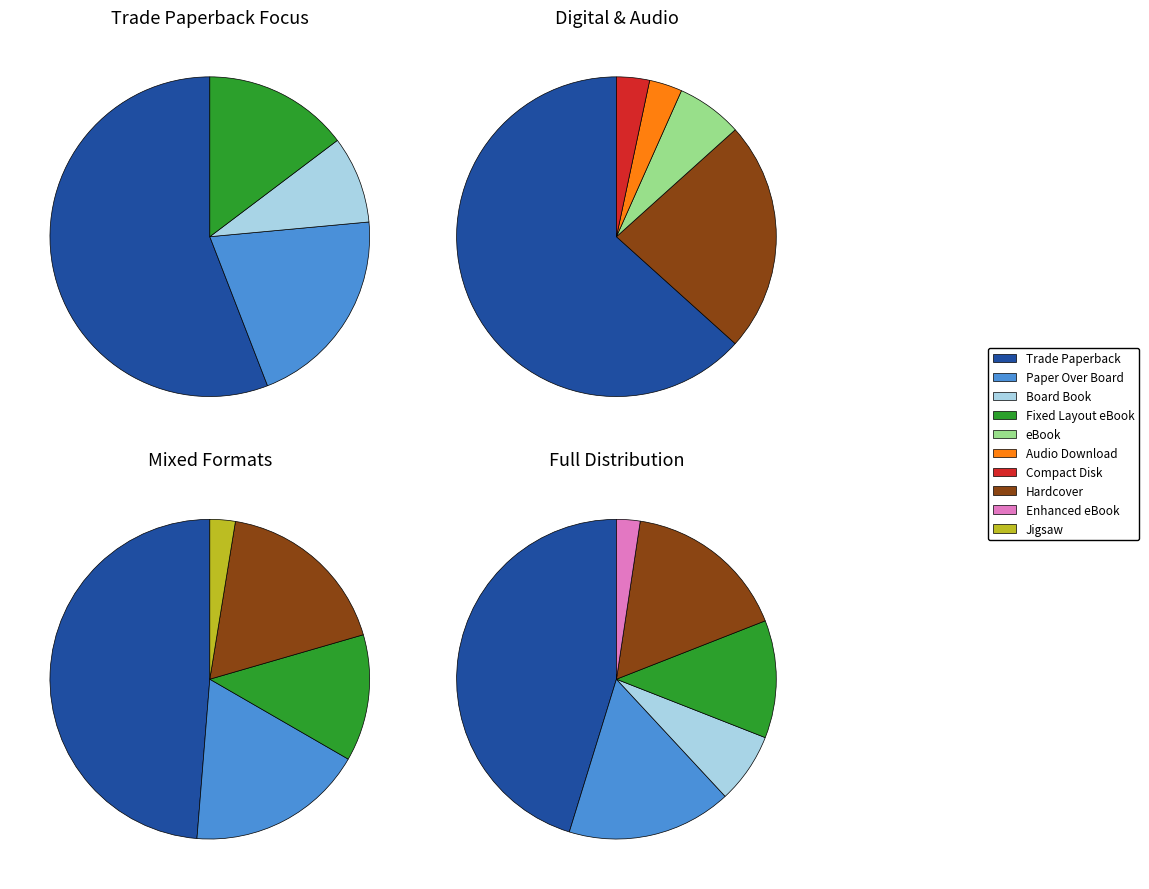

Is it true that Paper Over Board is 8% of the pie?

False